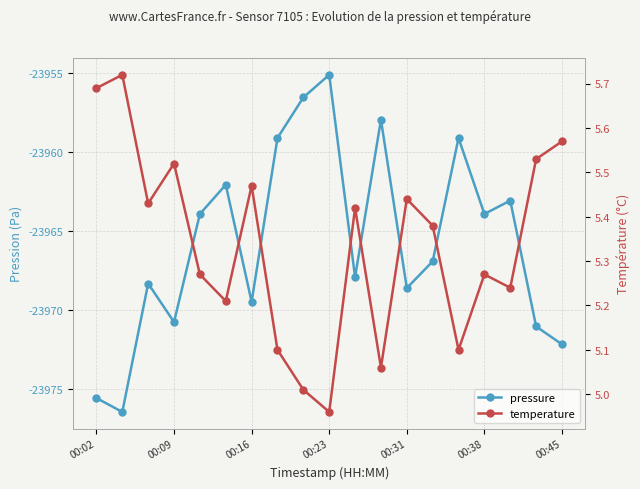

Count the number of categories in the chart.

19